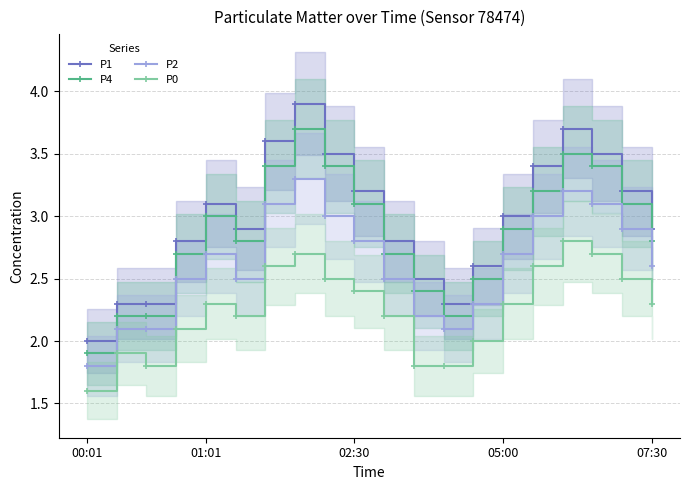

What is the total value across all series at 16?

13.2